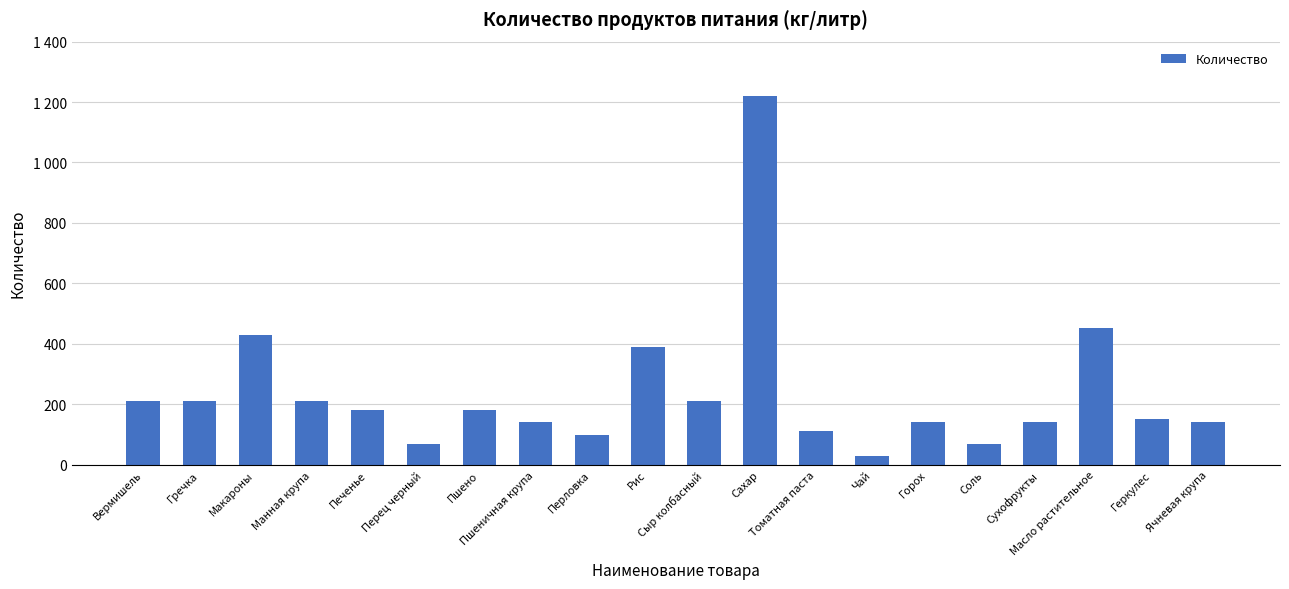

What is the minimum value shown in the chart?

28